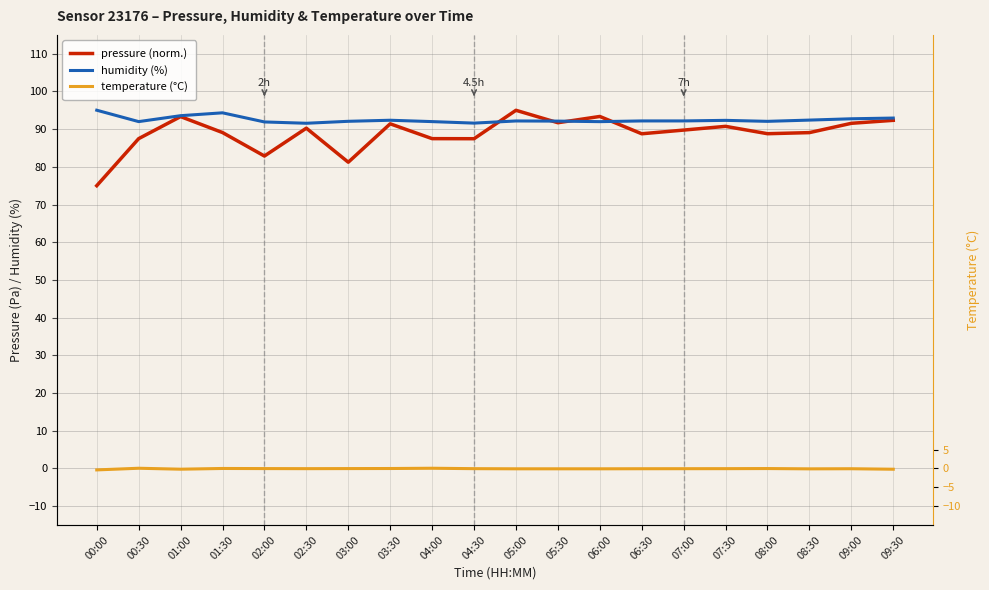

What are all the series names shown in the legend?

pressure (norm.), humidity (%), temperature (°C)